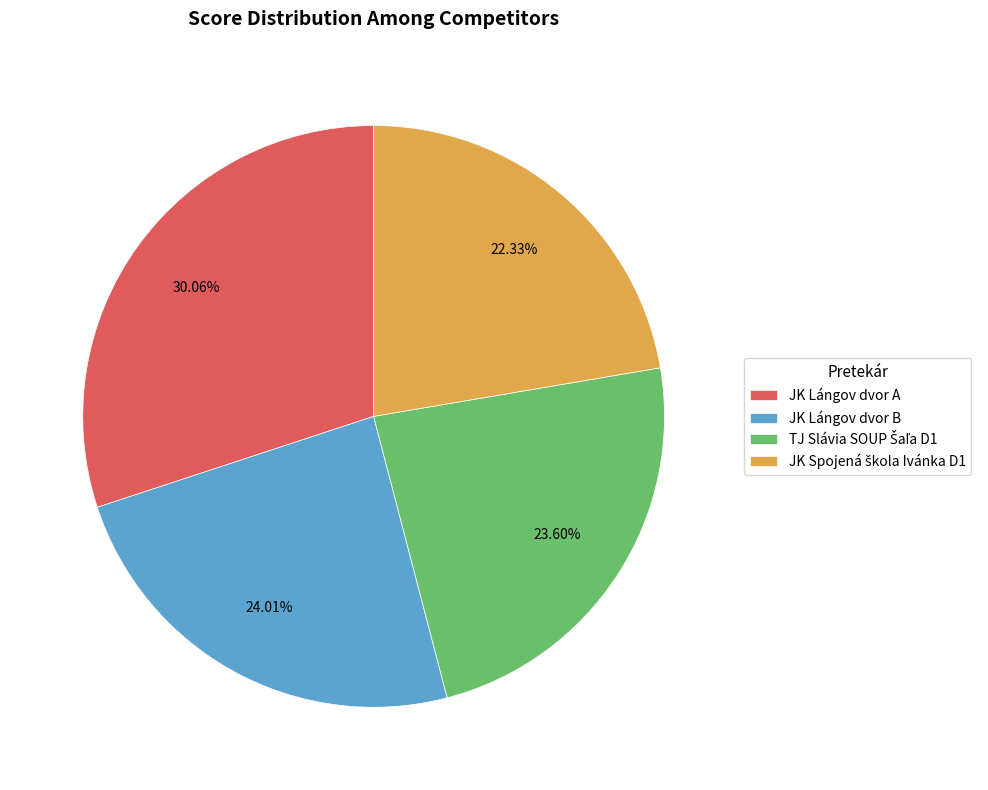

How many segments does this pie chart have?

4